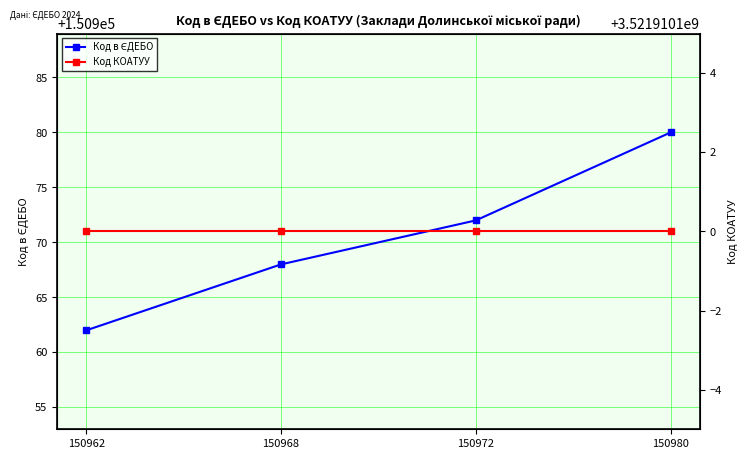

Is this an area chart (filled region under the line)?

No